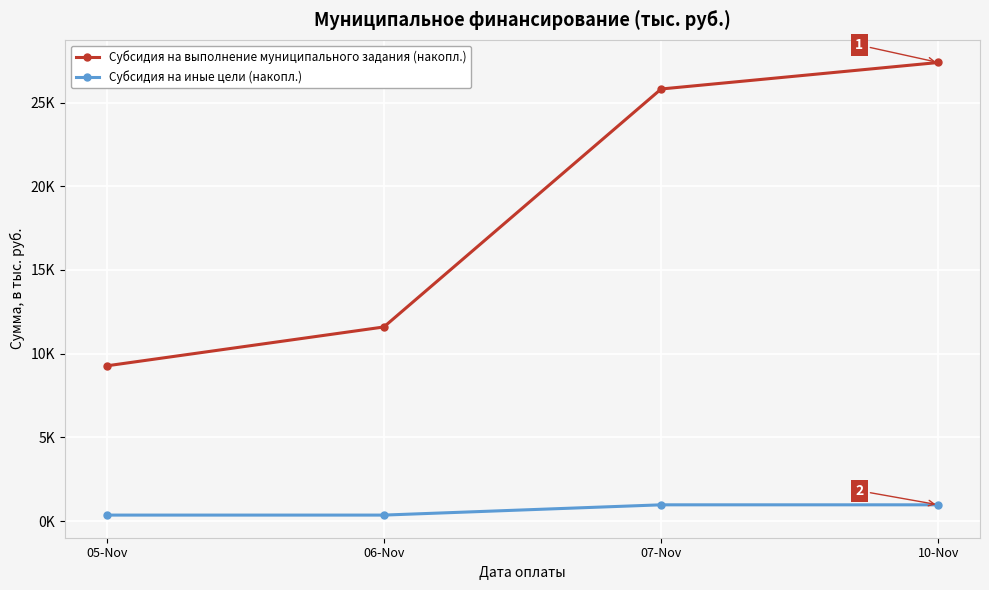

What is the label of the 3rd point from the right?

06-Nov